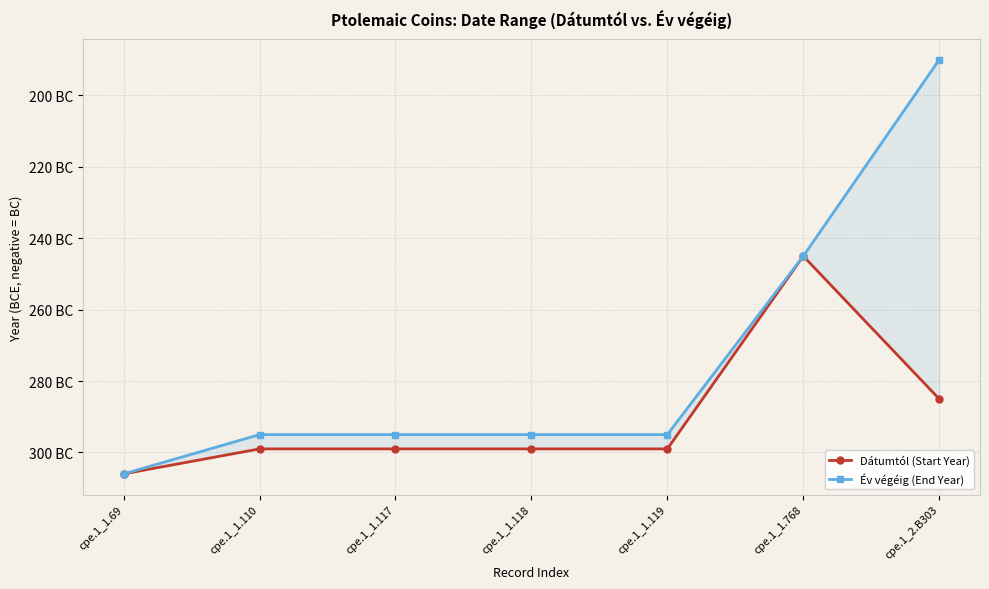

True or false: Dátumtól (Start Year) and Év végéig (End Year) intersect in this chart.

False